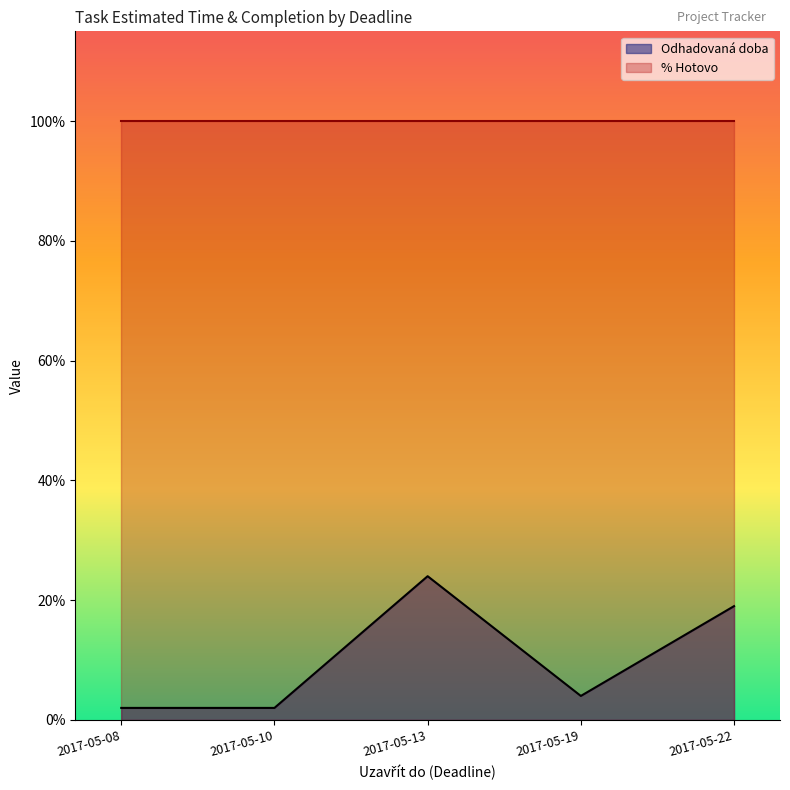

What is the difference between the maximum and minimum values in the Odhadovaná doba series?

22